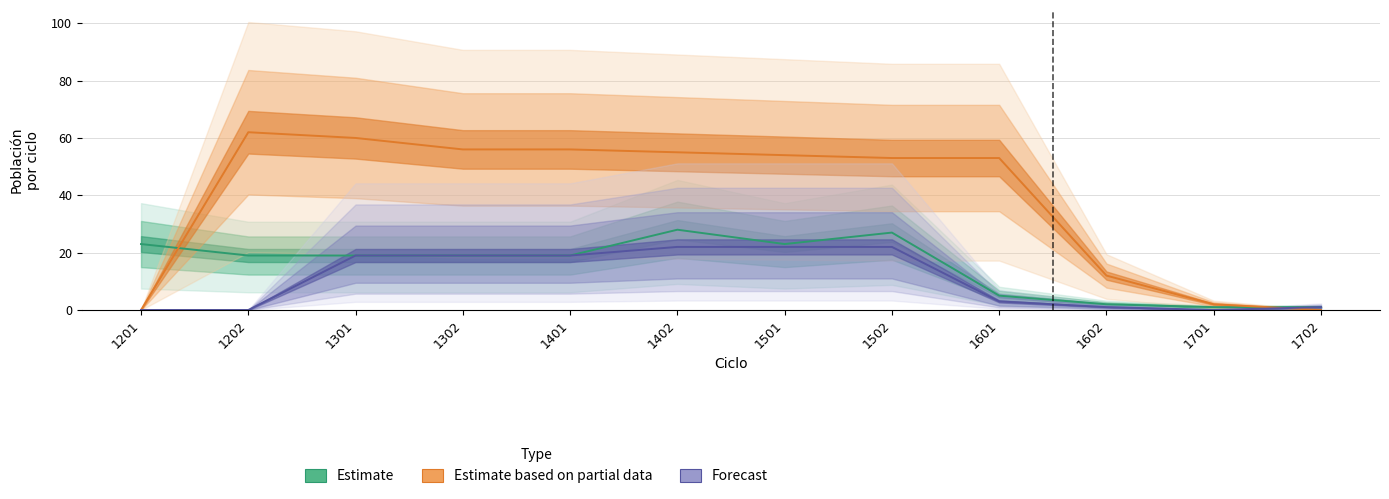

What is the value of the Estimate point at the 9th from the left?

5